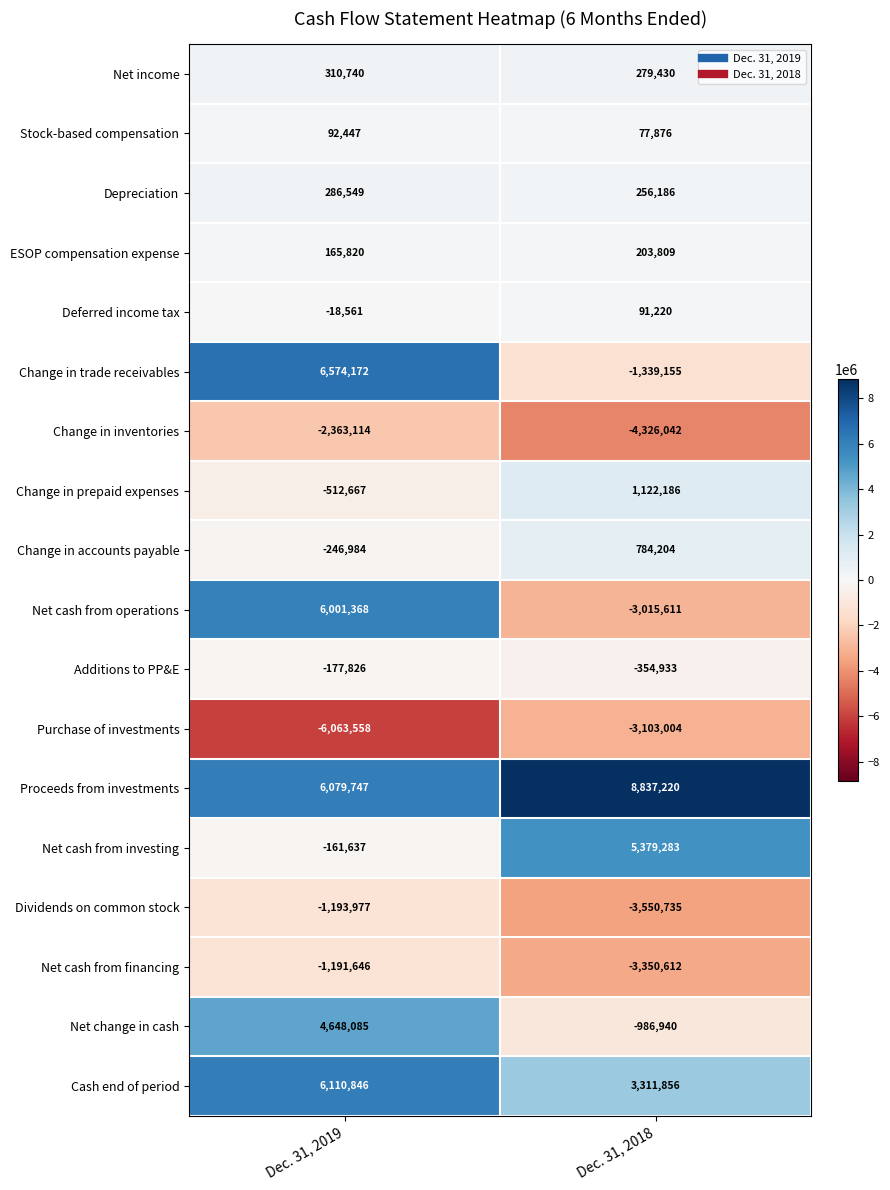

What is the maximum value shown in the chart?

8837220